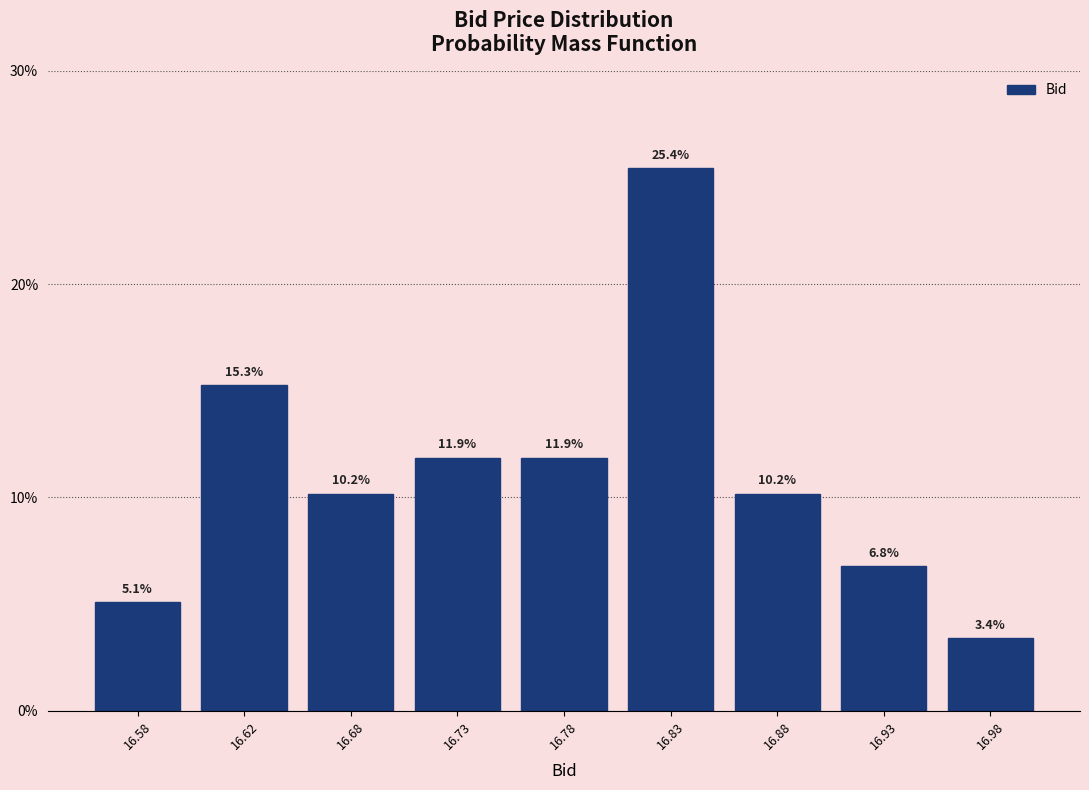

Does the chart contain any negative values?

No